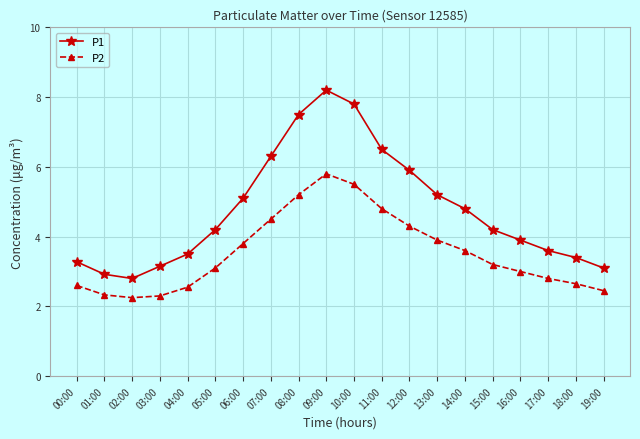

How many interior local peaks does the P2 series have?

1